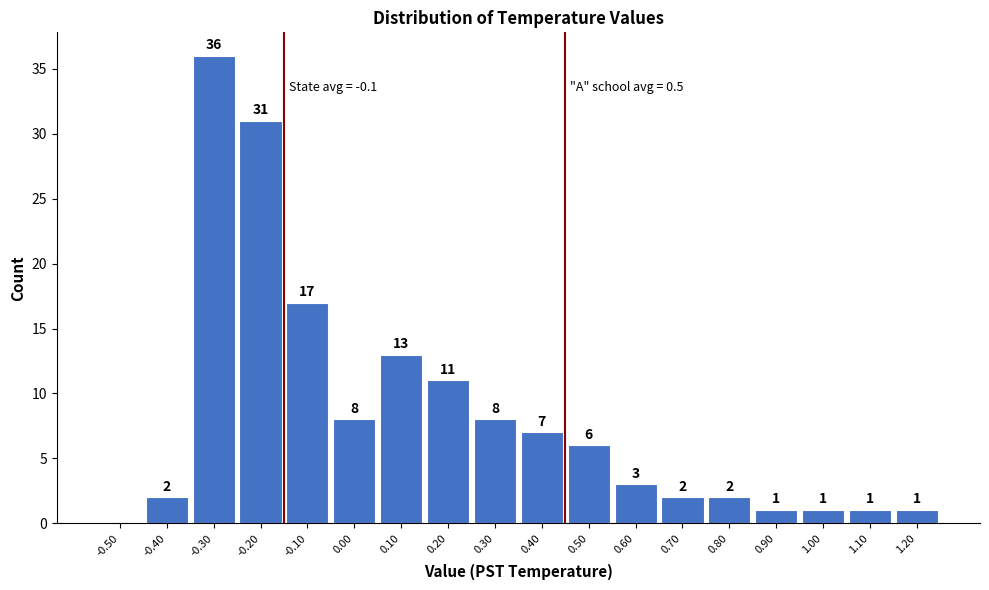

Reading left to right, what are all the values shown in this chart?

-0.50=0	-0.40=2	-0.30=36	-0.20=31	-0.10=17	0.00=8	0.10=13	0.20=11	0.30=8	0.40=7	0.50=6	0.60=3	0.70=2	0.80=2	0.90=1	1.00=1	1.10=1	1.20=1